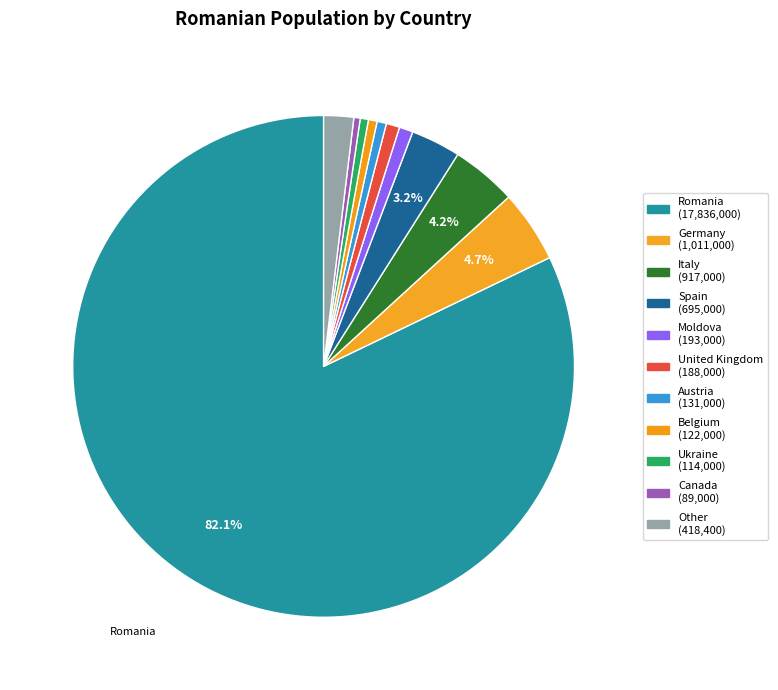

Which category accounts for the majority?

Romania